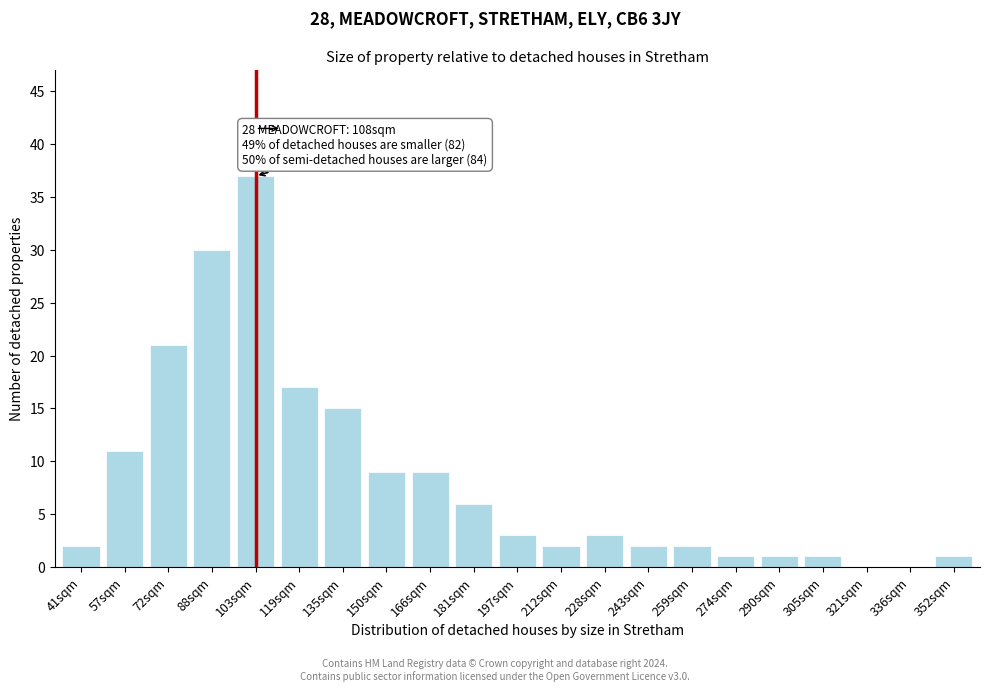

Reading left to right, extract all data points from this chart.

41sqm=2	57sqm=11	72sqm=21	88sqm=30	103sqm=37	119sqm=17	135sqm=15	150sqm=9	166sqm=9	181sqm=6	197sqm=3	212sqm=2	228sqm=3	243sqm=2	259sqm=2	274sqm=1	290sqm=1	305sqm=1	321sqm=0	336sqm=0	352sqm=1